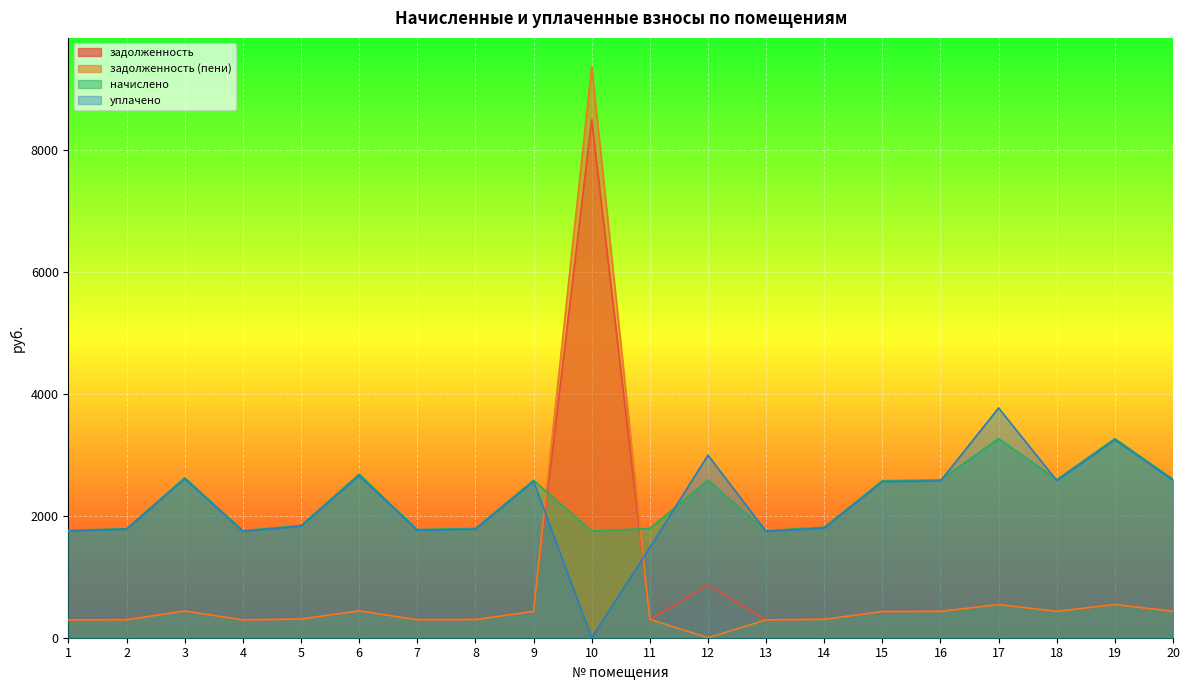

Is it true that уплачено equals 3145.3 at 8?

False